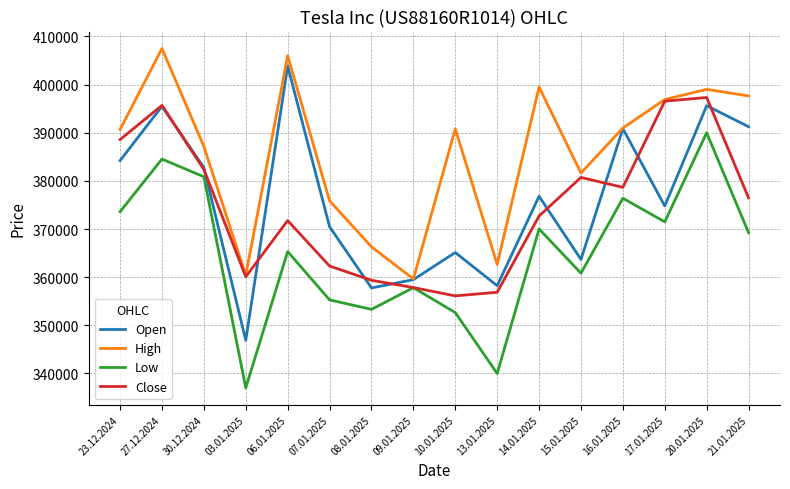

Is this an area chart (filled region under the line)?

No